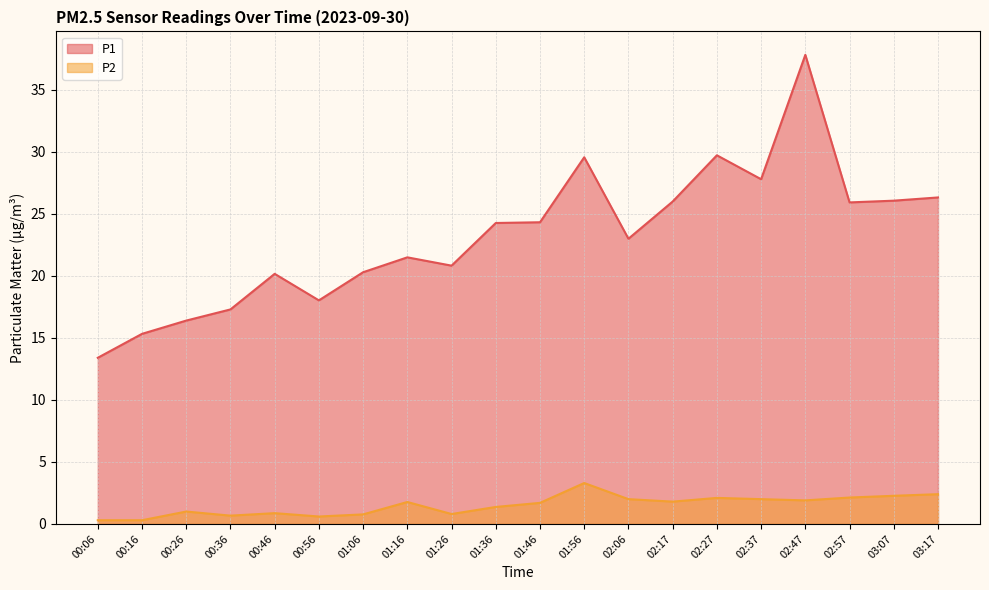

Which label corresponds to the largest value in the chart?

02:47